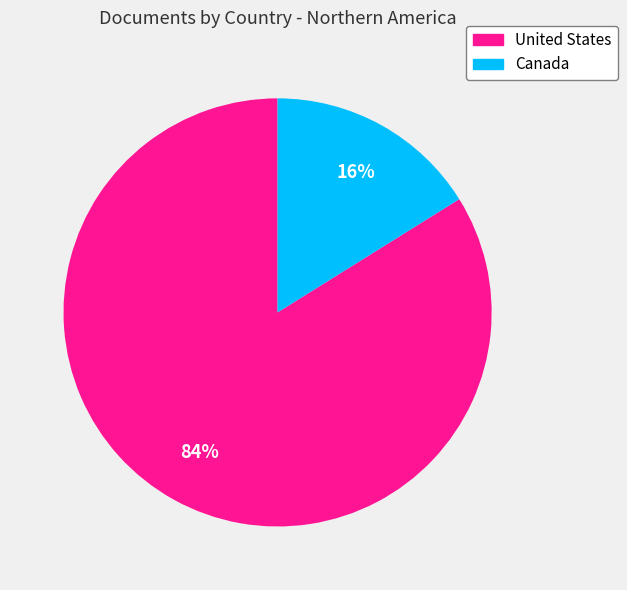

Is the sum of Canada and United States greater than half?

Yes